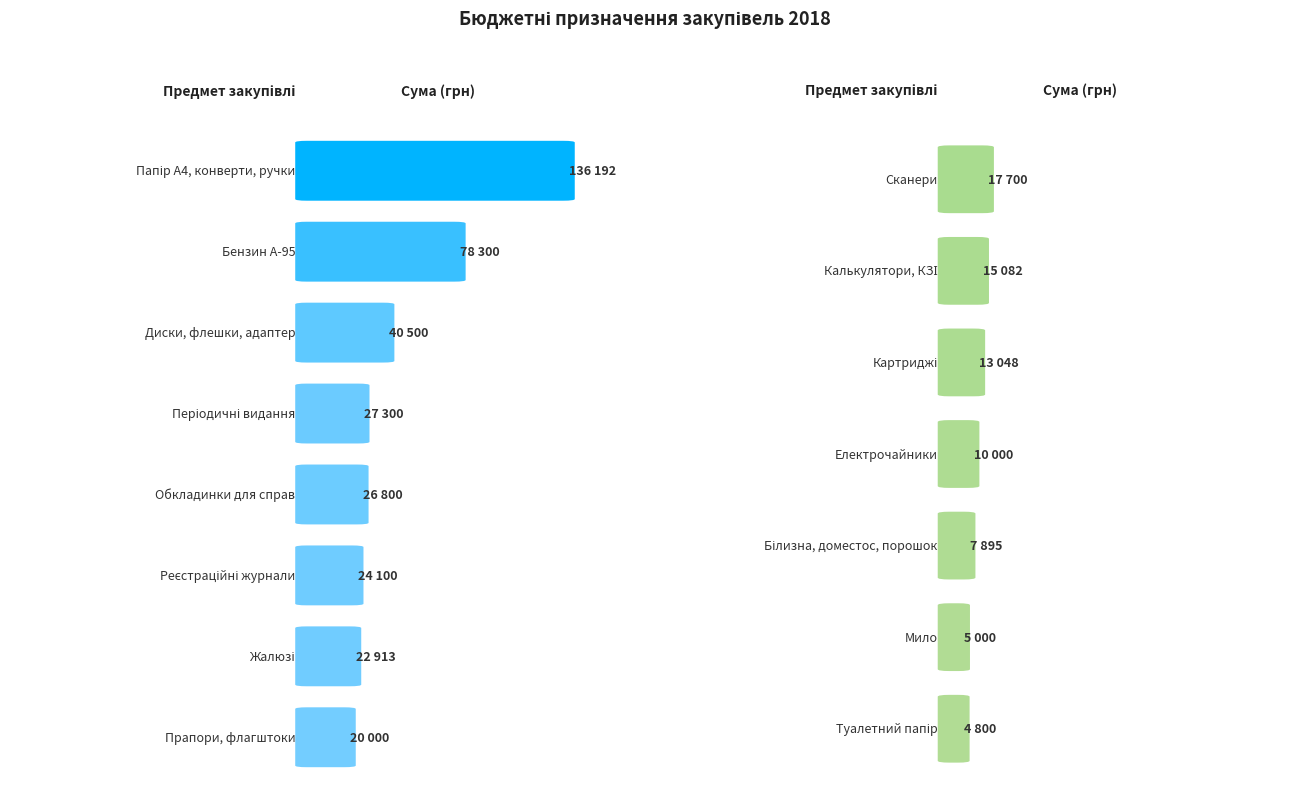

True or false: the data shows 5000.0 at Мило.

True